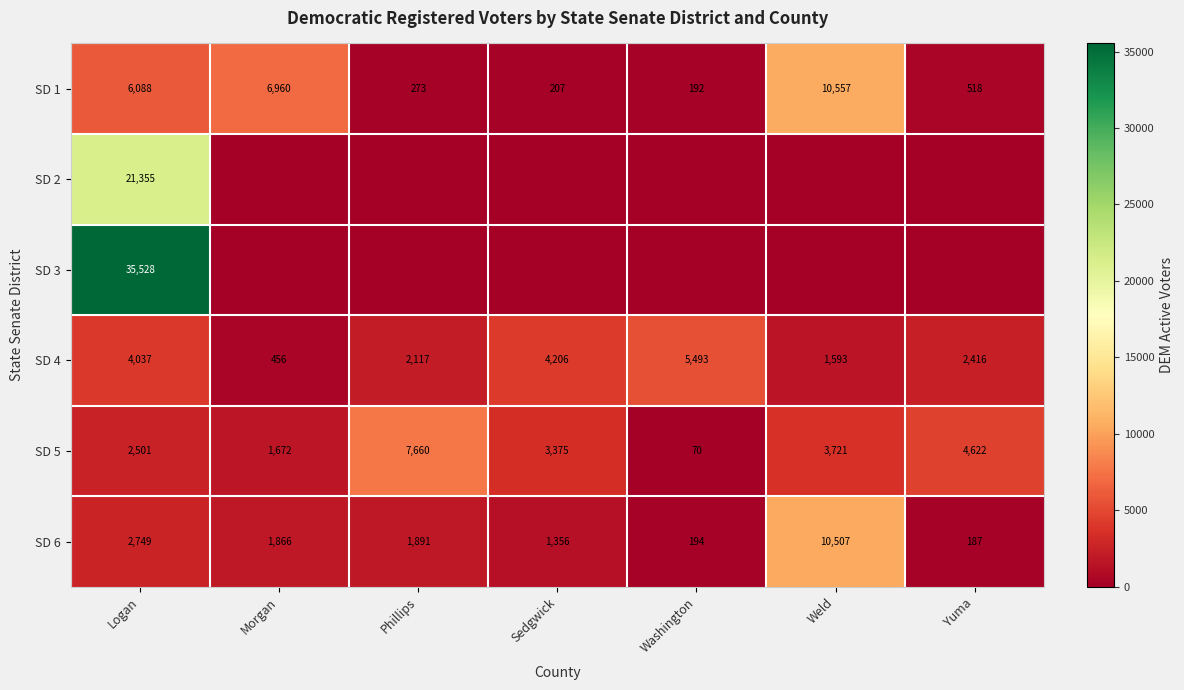

Is the value of SD 1 at Yuma greater than the value of SD 6 at Weld?

No